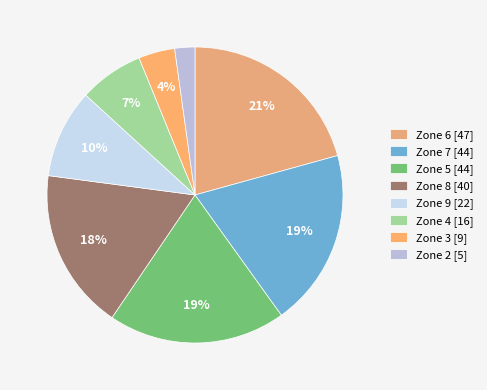

What percentage is the Zone 3 slice, to the nearest percent?

4%